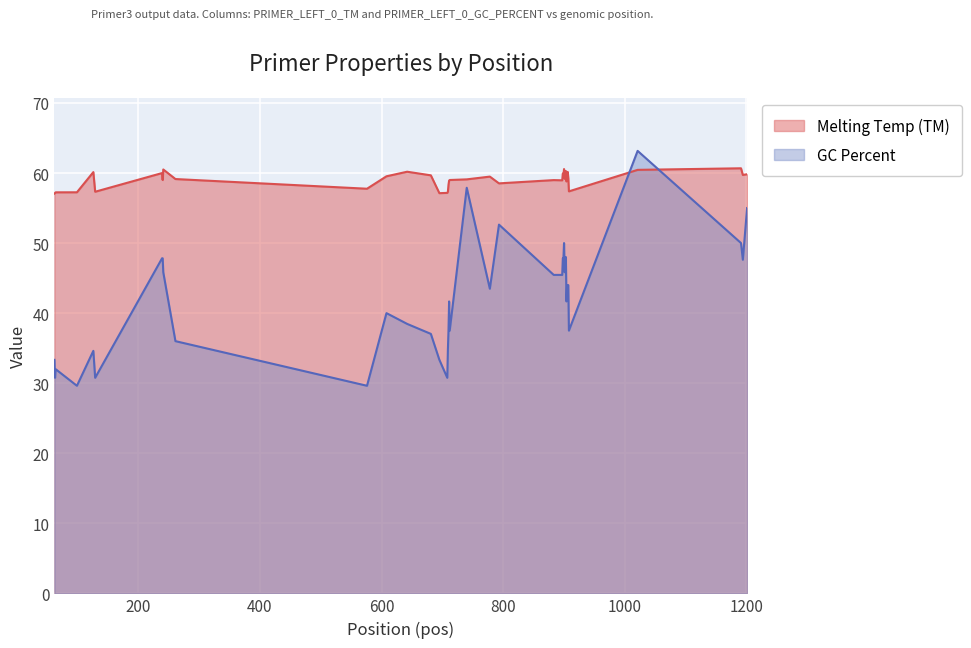

Where is the first local minimum for Melting Temp (TM)?

129